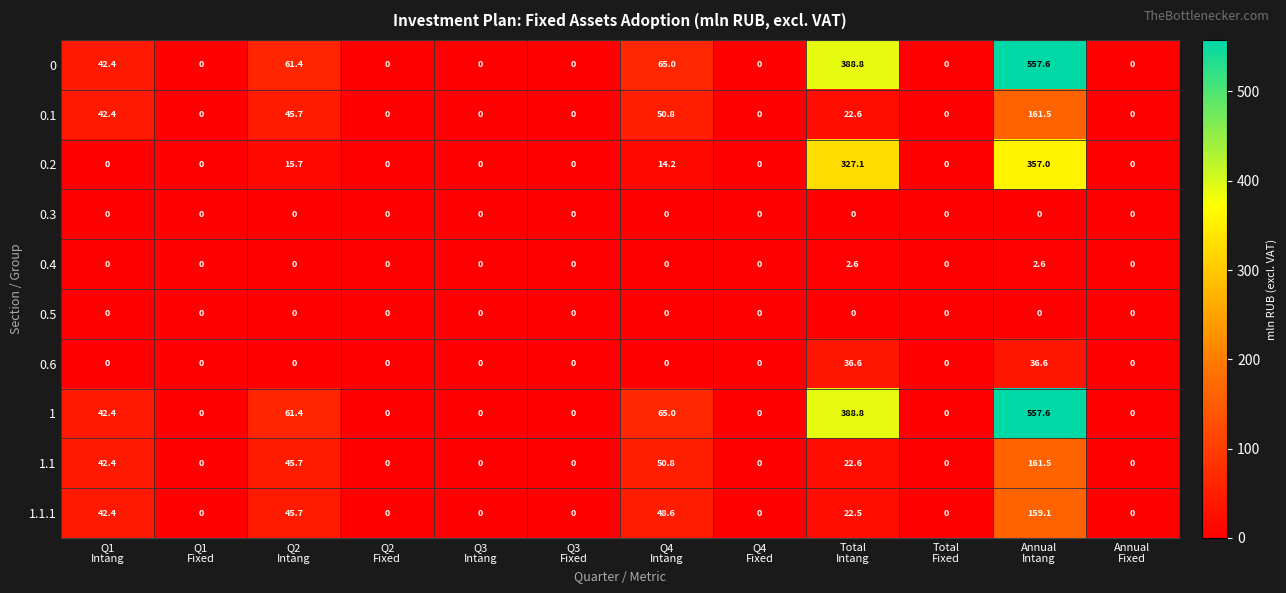

What is the average value of the 0.1 series?

26.9